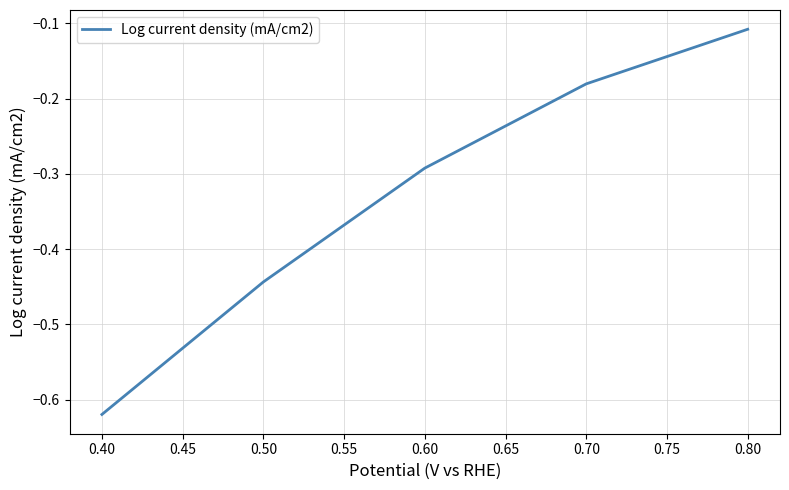

The chart shows a value of -0.1 at 0.40. True or false?

False